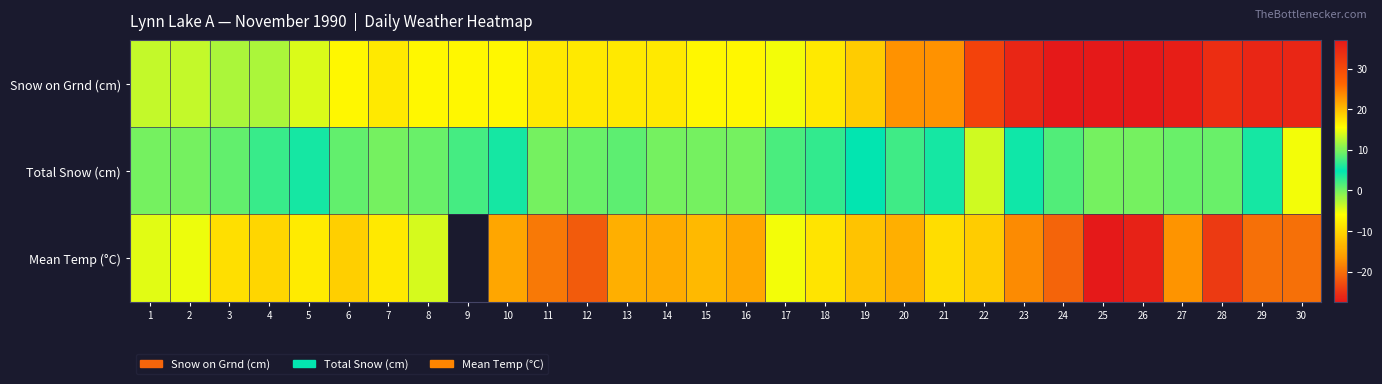

Which category has the lowest value in the Snow on Grnd (cm) series?

3